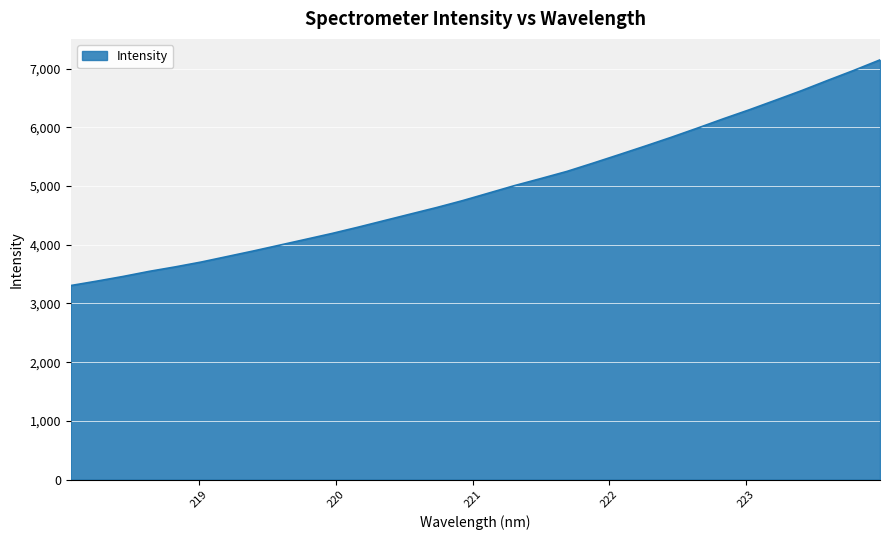

What is the maximum value shown in the chart?

7146.9